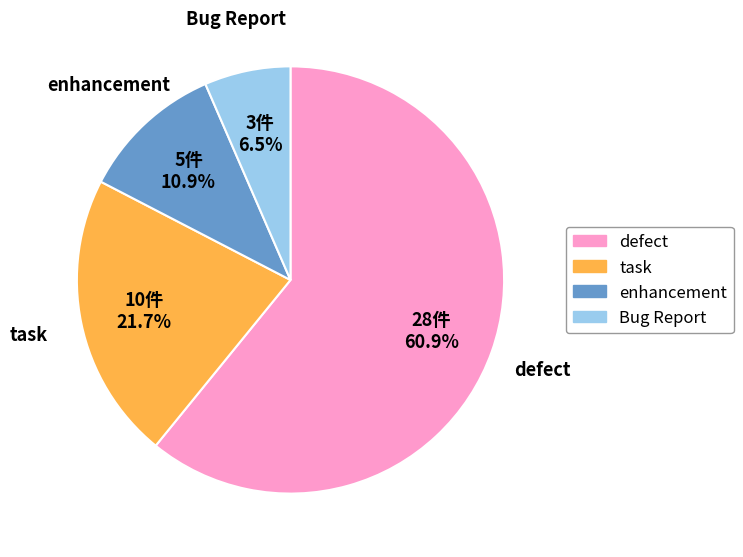

How many segments does this pie chart have?

4